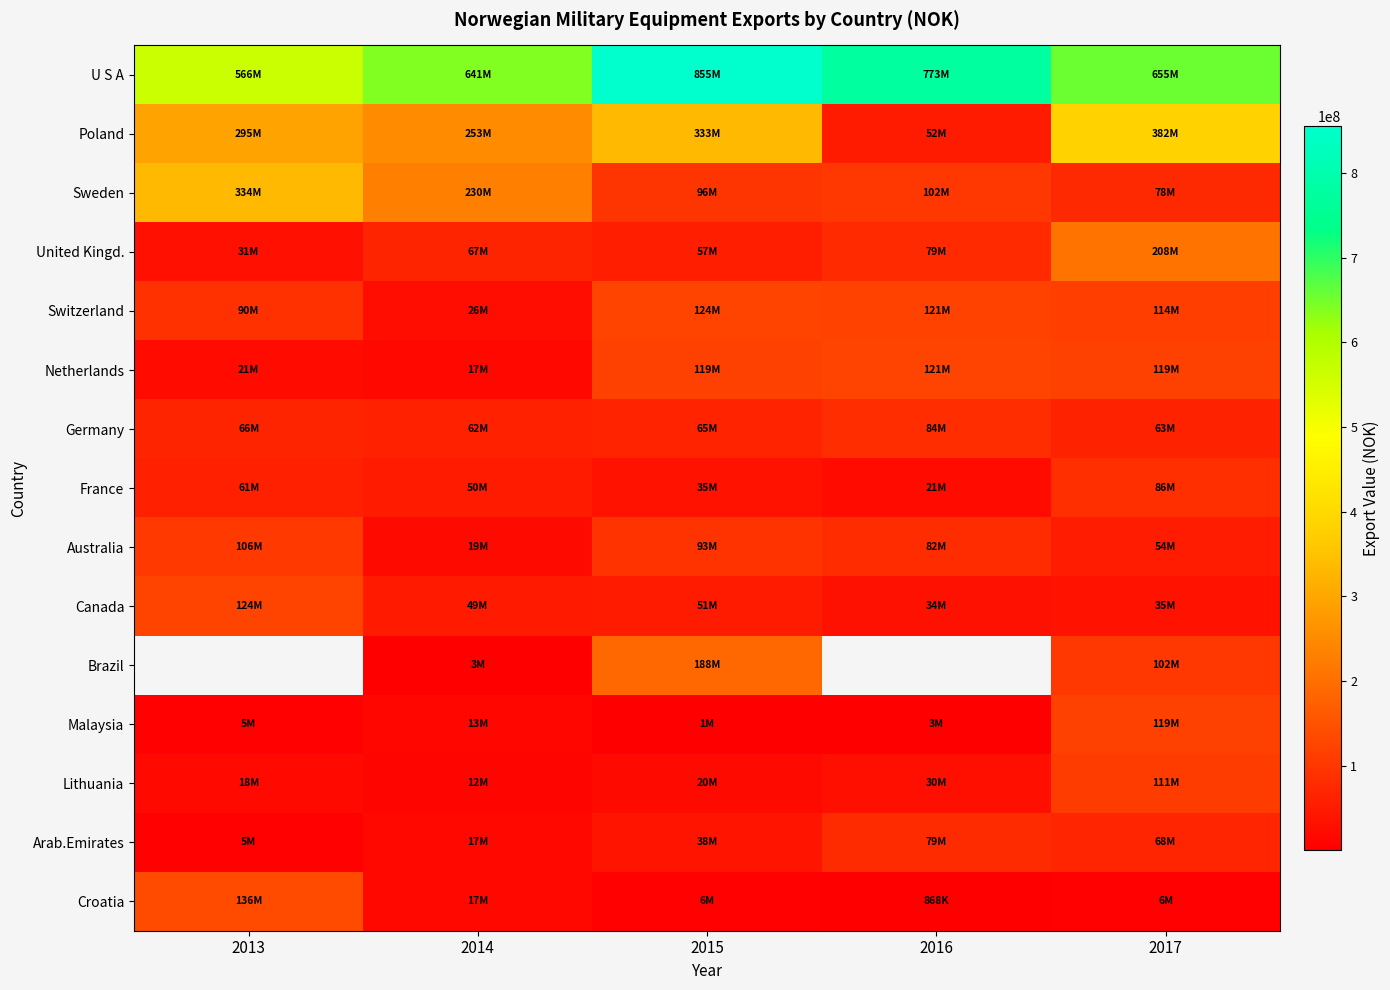

Which series has the largest total across all categories?

U S A